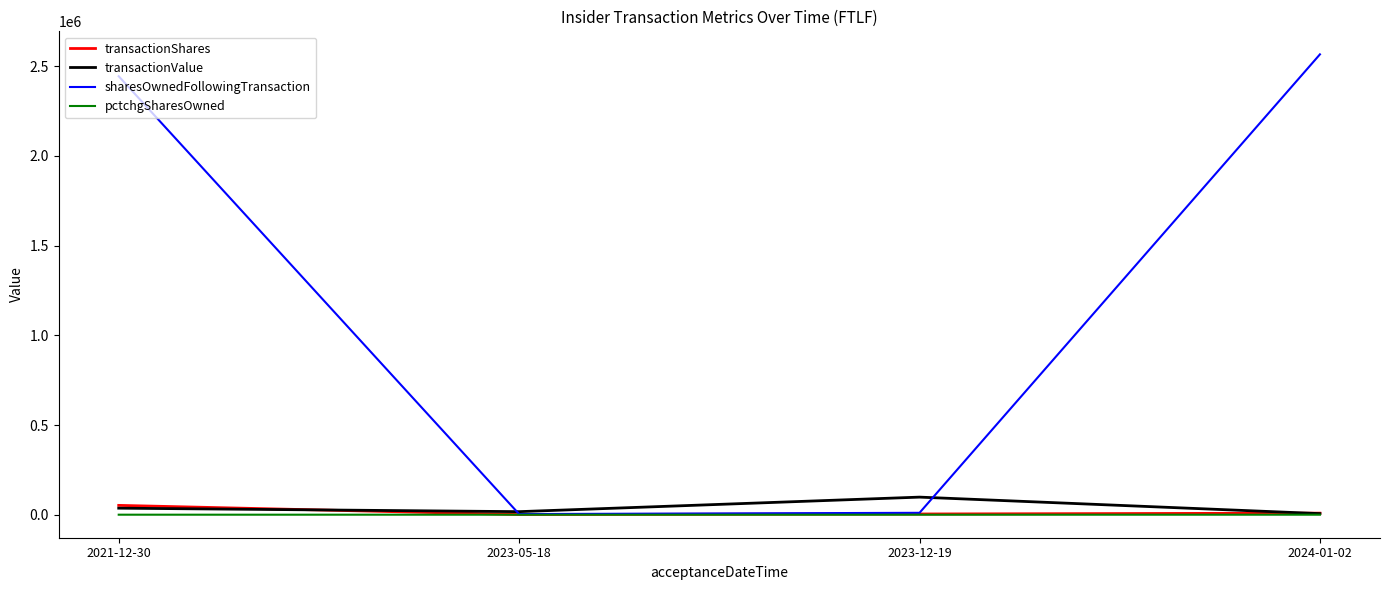

What is the greatest value displayed?

2566129